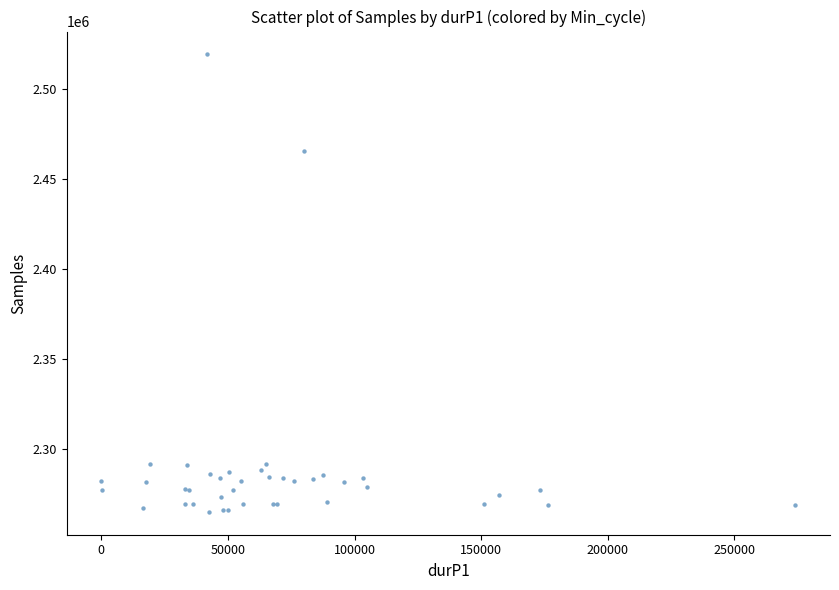

What Y value in the scatter plot is closest to 2392092?

2465732